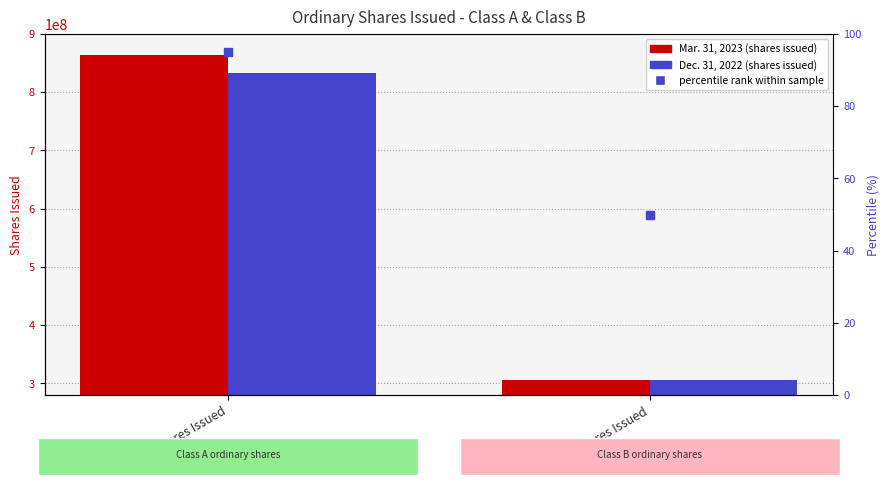

What is the label of the 2nd bar from the left?

Class B Shares Issued